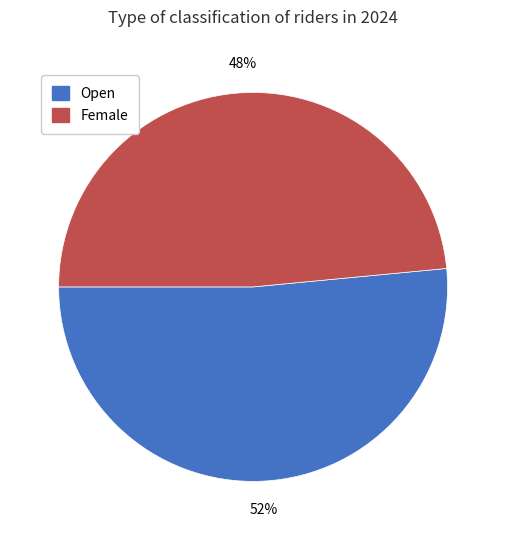

What percentage is the Open slice, to the nearest percent?

52%